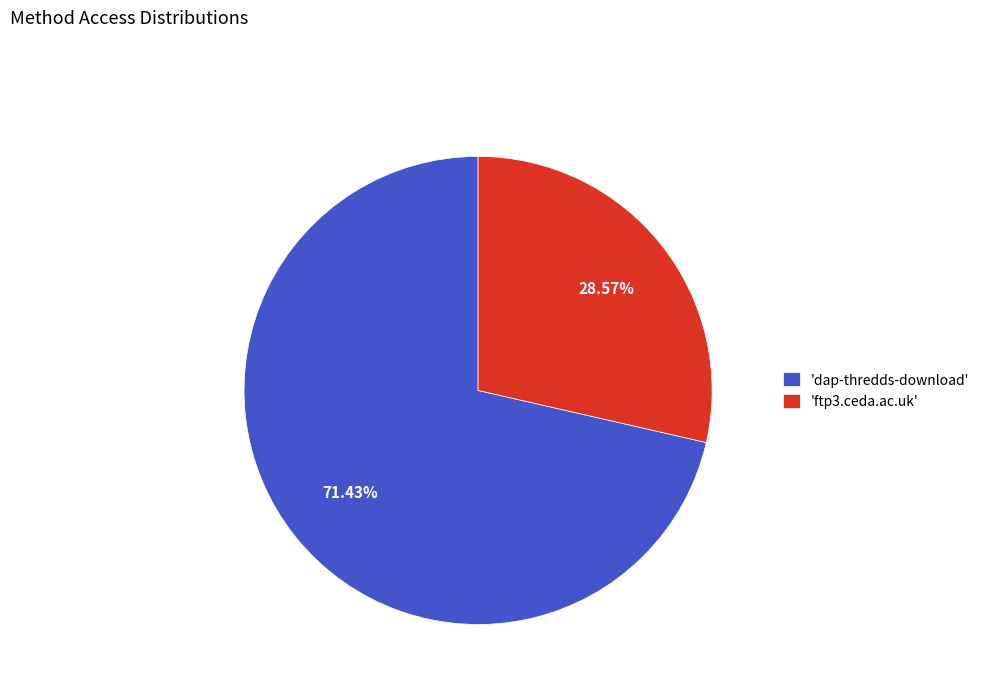

What is the ratio of the value at 'dap-thredds-download' to the value at 'ftp3.ceda.ac.uk'?

2.5